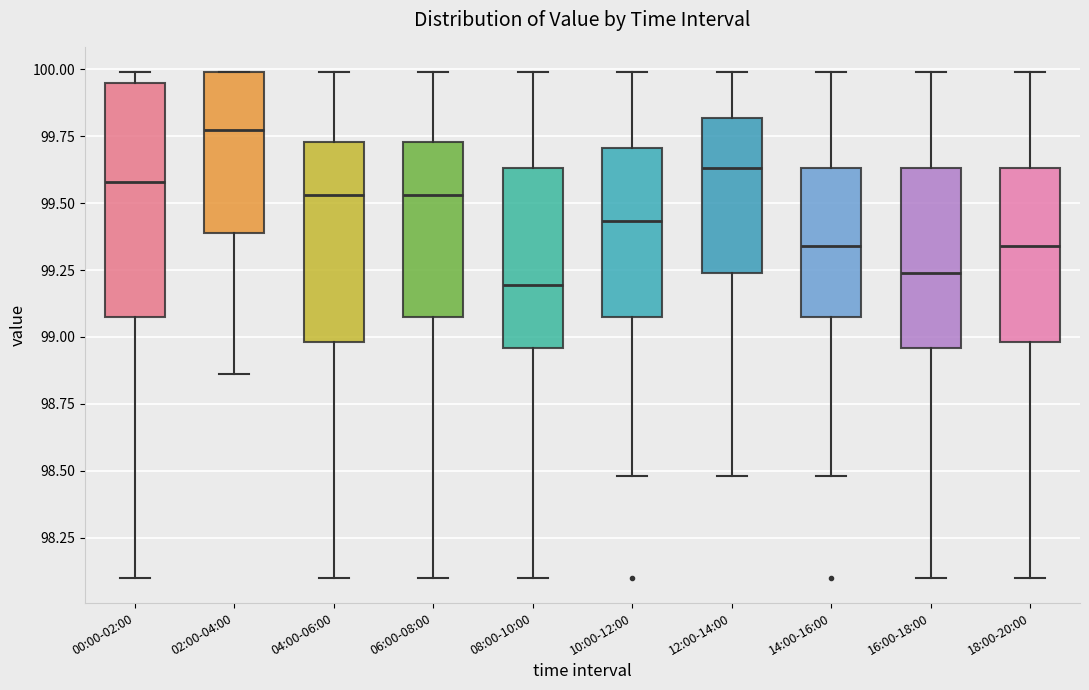

Comparing the boxes themselves (not the whiskers), which one is the tallest?

00:00-02:00